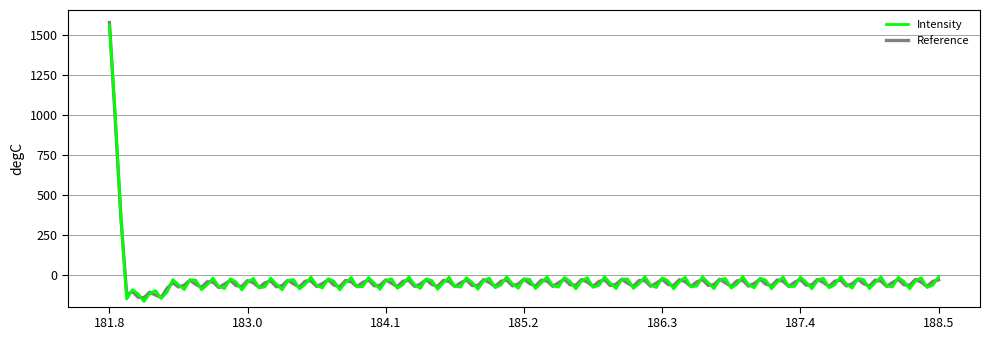

How many lines are shown in the chart?

2